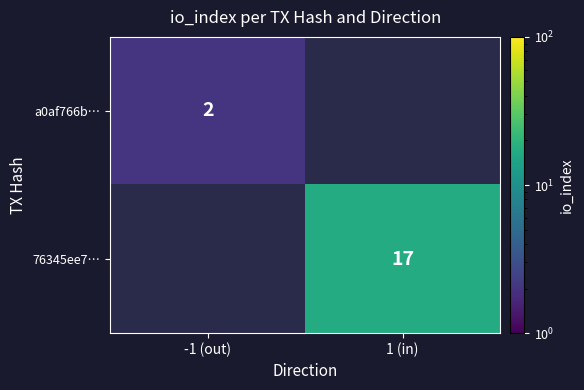

Is it true that 76345ee7… equals 22.6 at 1 (in)?

False